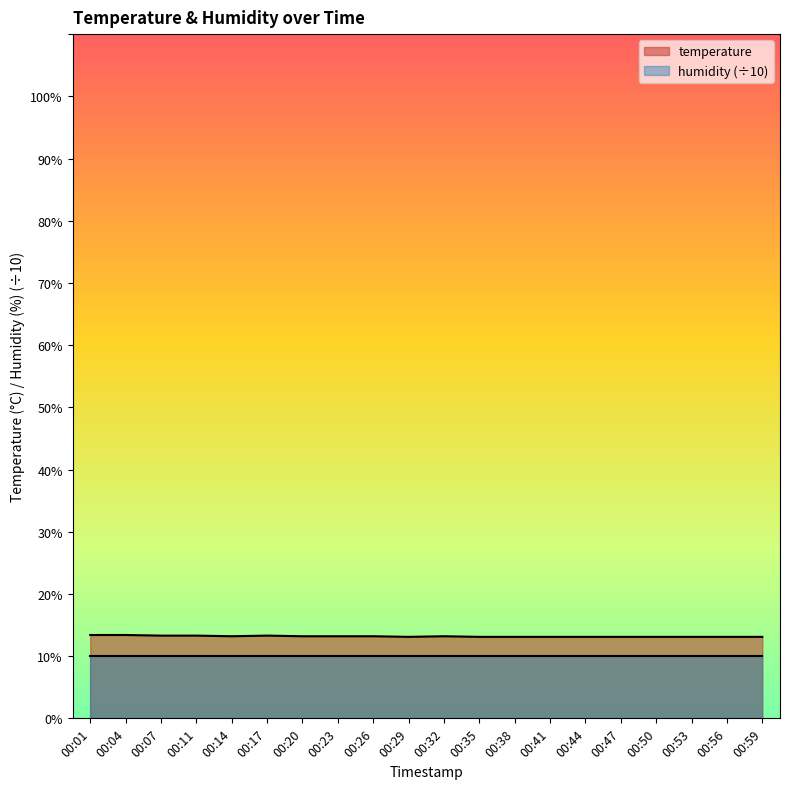

List the labels in order of value, smallest first.

00:29, 00:35, 00:38, 00:41, 00:44, 00:47, 00:50, 00:53, 00:56, 00:59, 00:14, 00:20, 00:23, 00:26, 00:32, 00:07, 00:11, 00:17, 00:01, 00:04